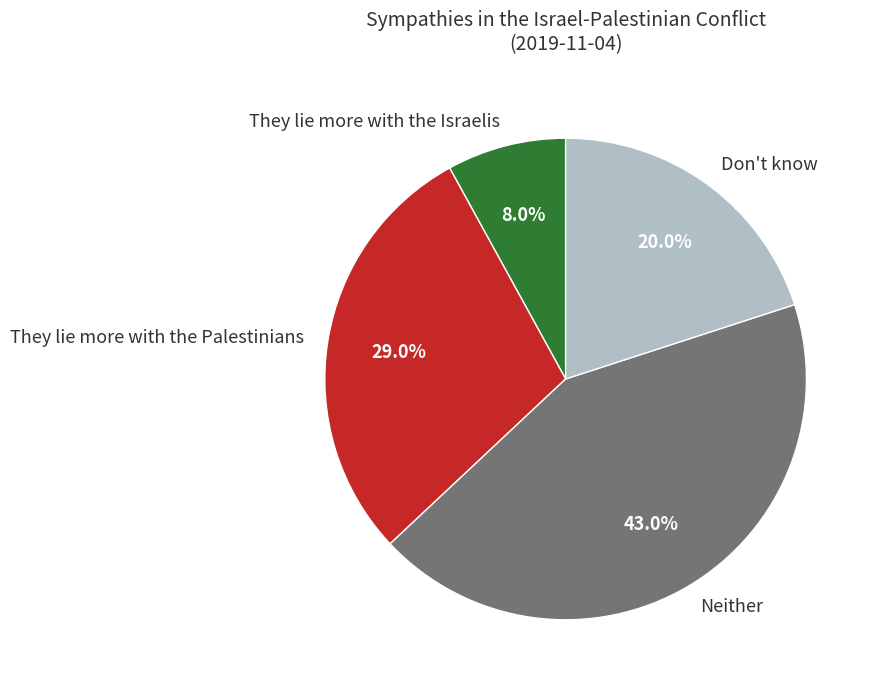

To the nearest percent, what is the average slice percentage?

25%